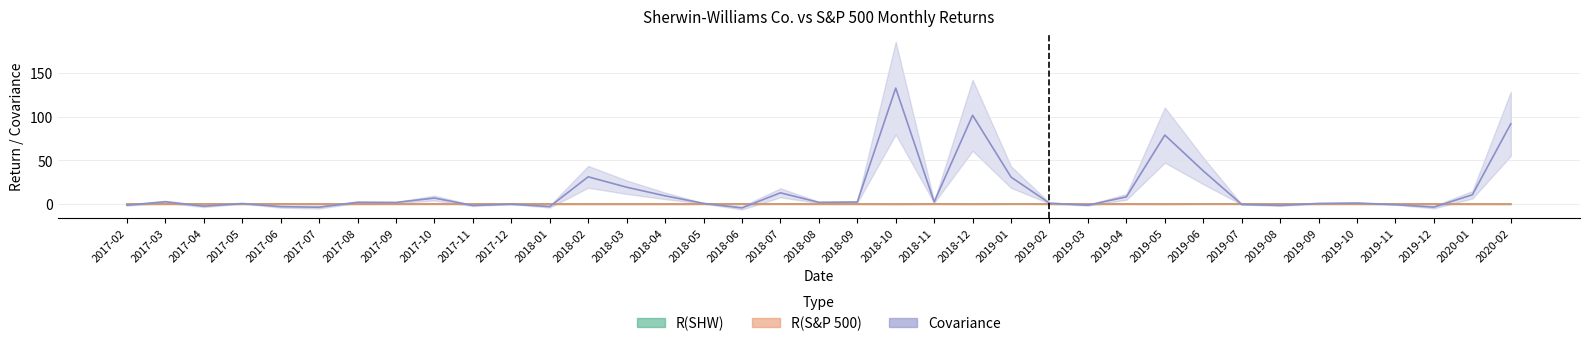

How many interior local valleys does the R(SHW) series have?

11